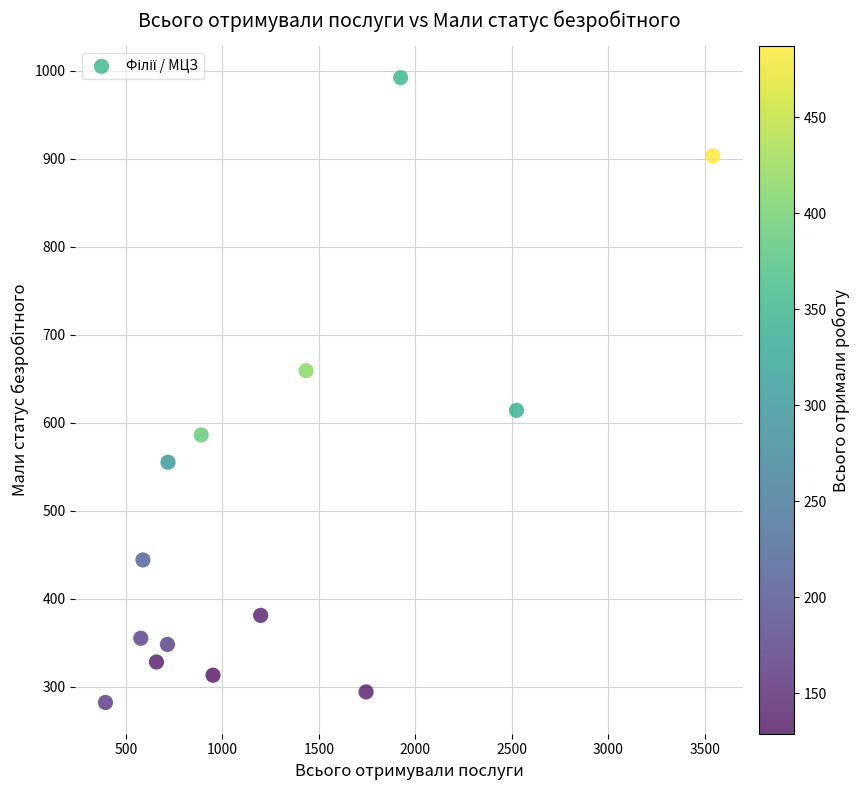

What is the range of X values (max minus min)?

3146